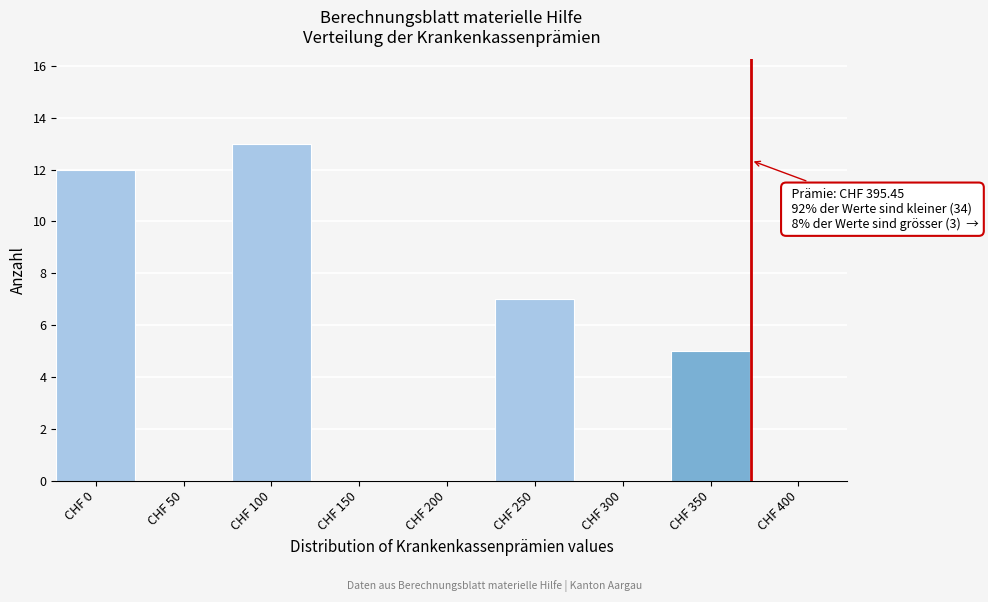

Reading right to left, transcribe all the data shown in this chart.

CHF 400=0	CHF 350=5	CHF 300=0	CHF 250=7	CHF 200=0	CHF 150=0	CHF 100=13	CHF 50=0	CHF 0=12